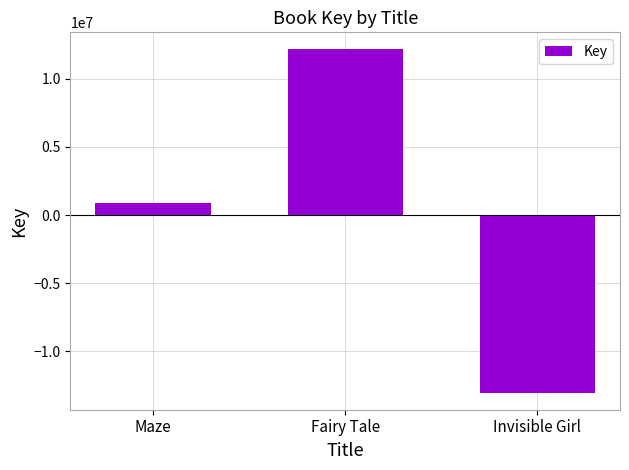

Which category has the lowest value across all series?

Invisible Girl